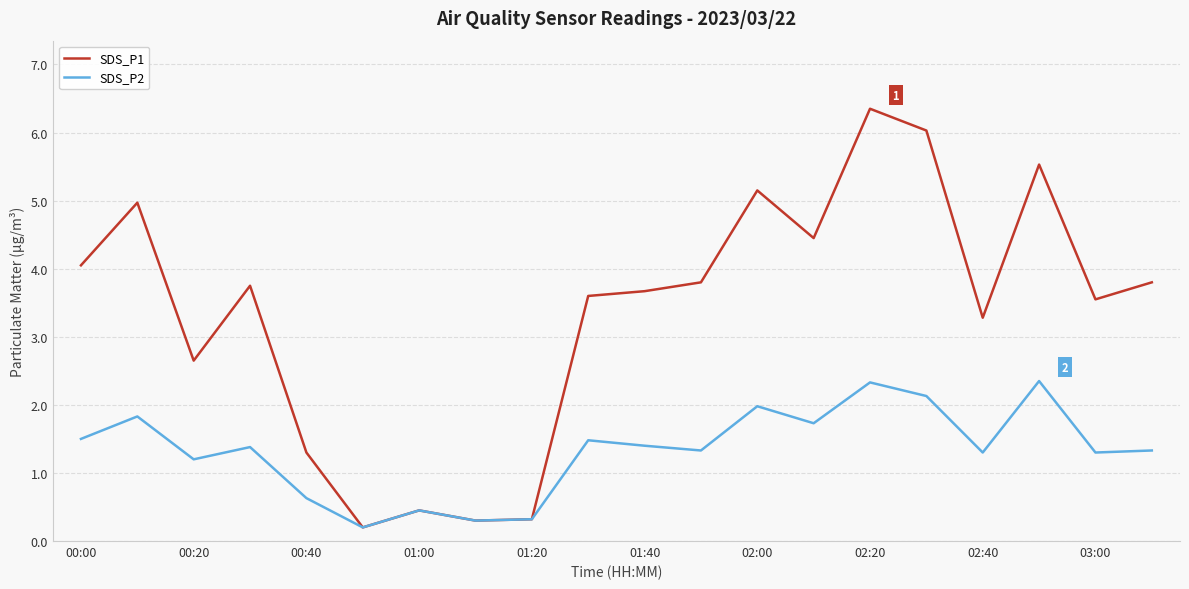

Which series has the widest spread of values?

SDS_P1